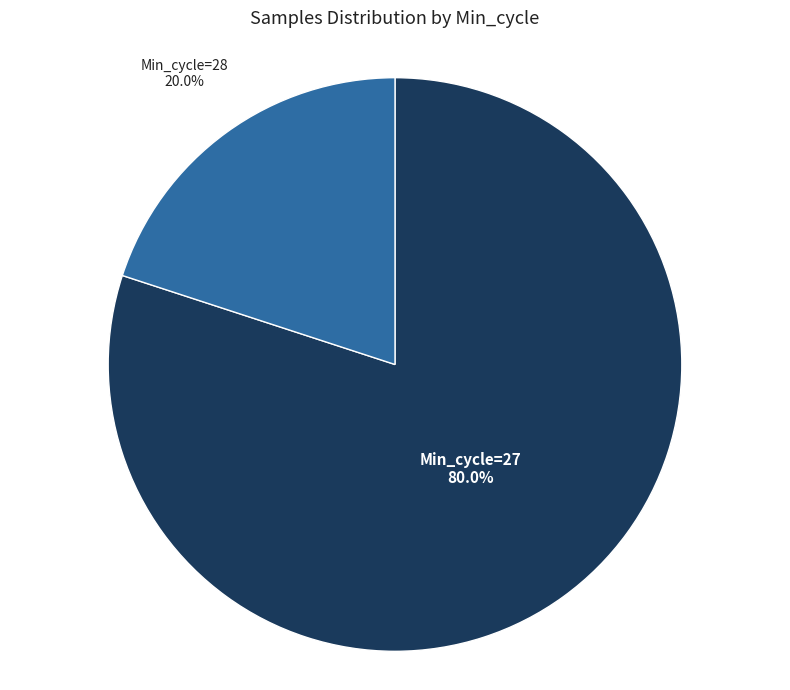

Is there a majority slice in this chart?

Yes